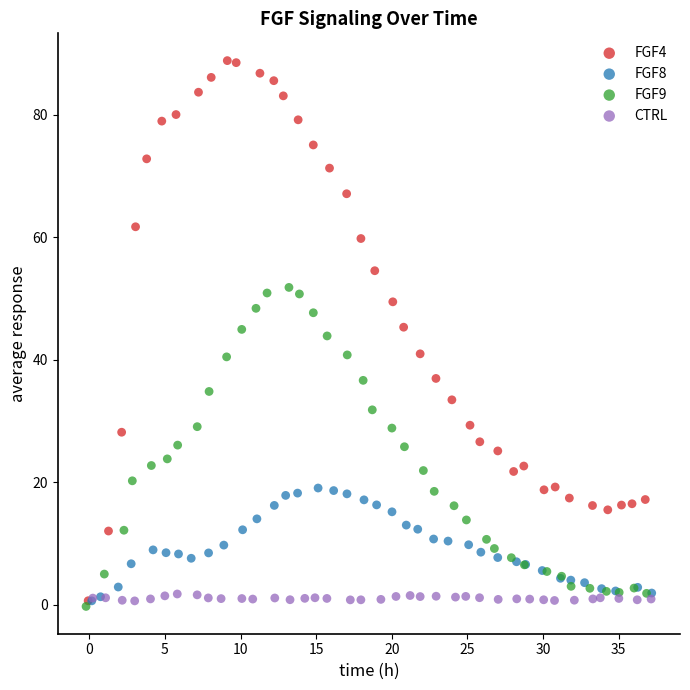

Which series has the widest spread of Y values?

FGF4